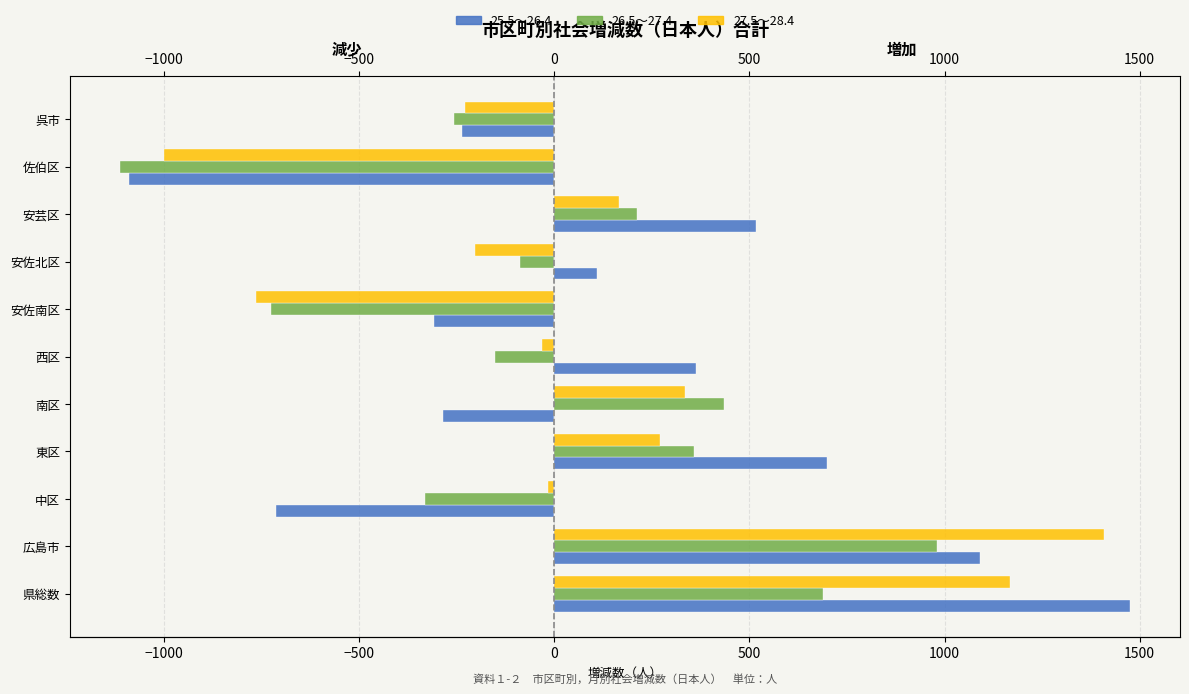

The 25.5～26.4 series shows 625 at 広島市. True or false?

False